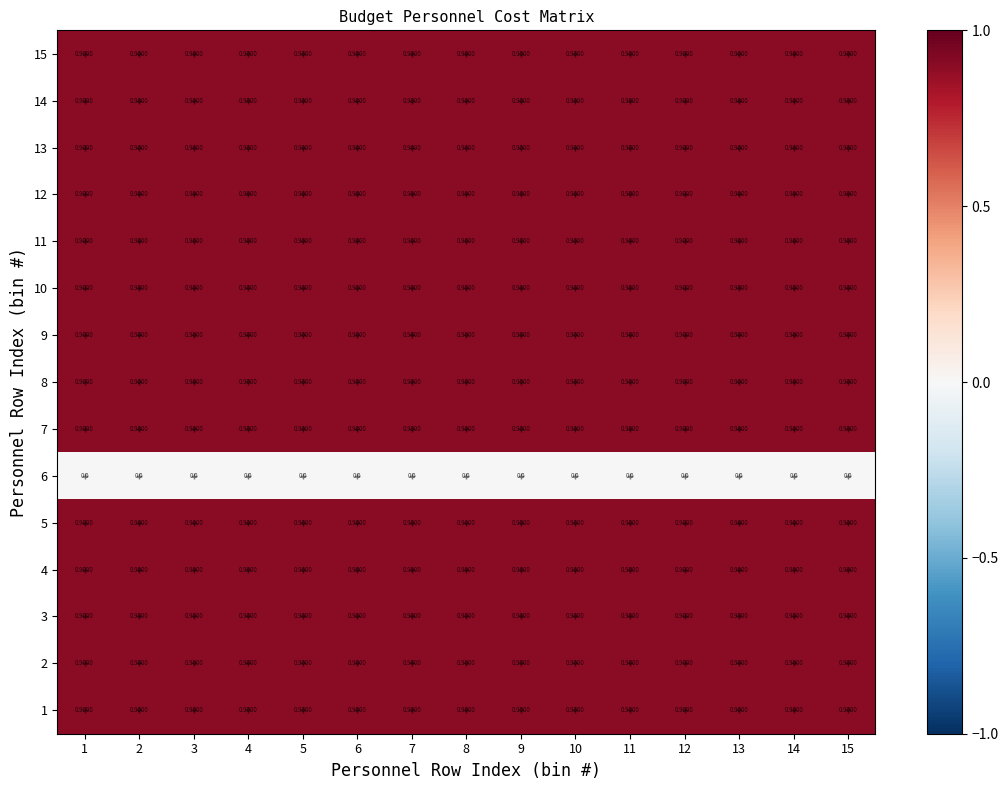

What is the sum of all 12 values?

13.5